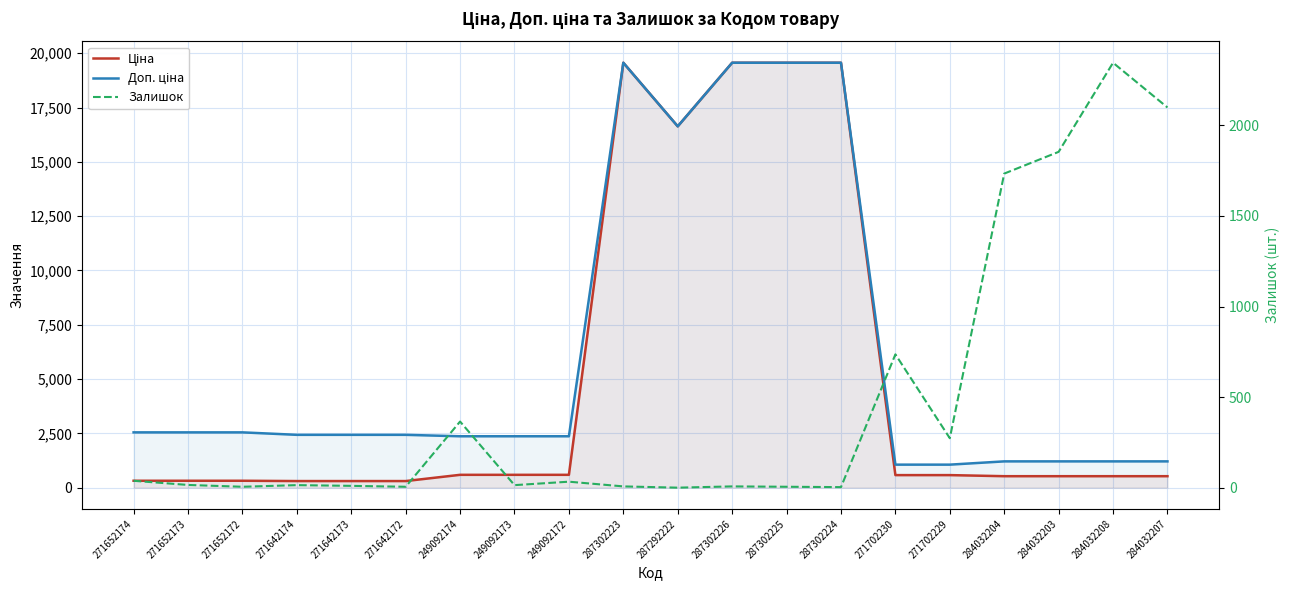

Which category has the highest value in the Залишок series?

284032208